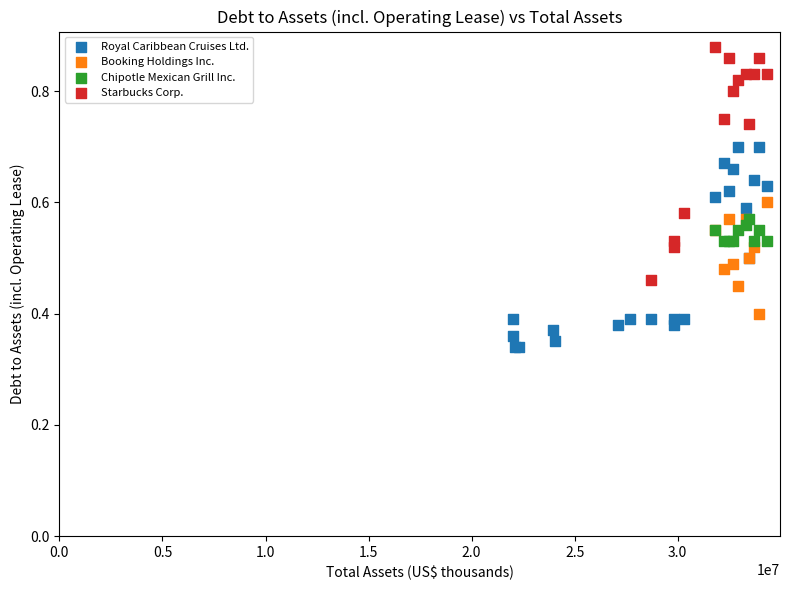

Which series contains the lowest Y value?

Royal Caribbean Cruises Ltd.